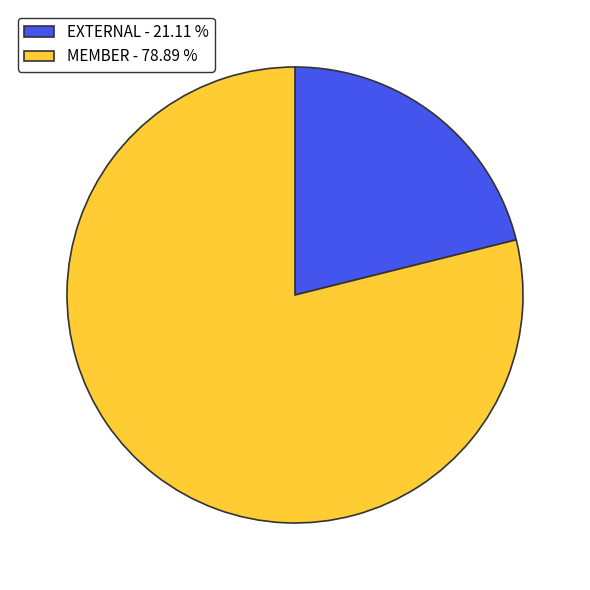

What is the majority slice?

MEMBER